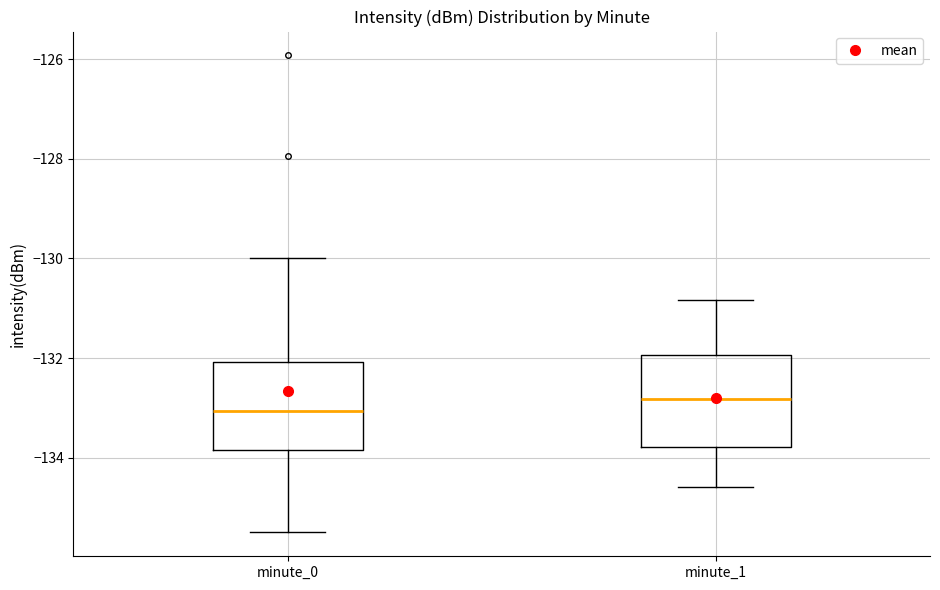

Reading left to right, transcribe this box plot: for each box, give where its median line is, the range the box spans, and where its two whiskers end, as read against the y-axis. The values are not printed on the chart, so give them approximately, as read against the axis.

minute_0: median -133.0, box -133.8 to -132.0, whiskers -135.6 to -130.0
minute_1: median -132.8, box -133.8 to -132.0, whiskers -134.6 to -130.8